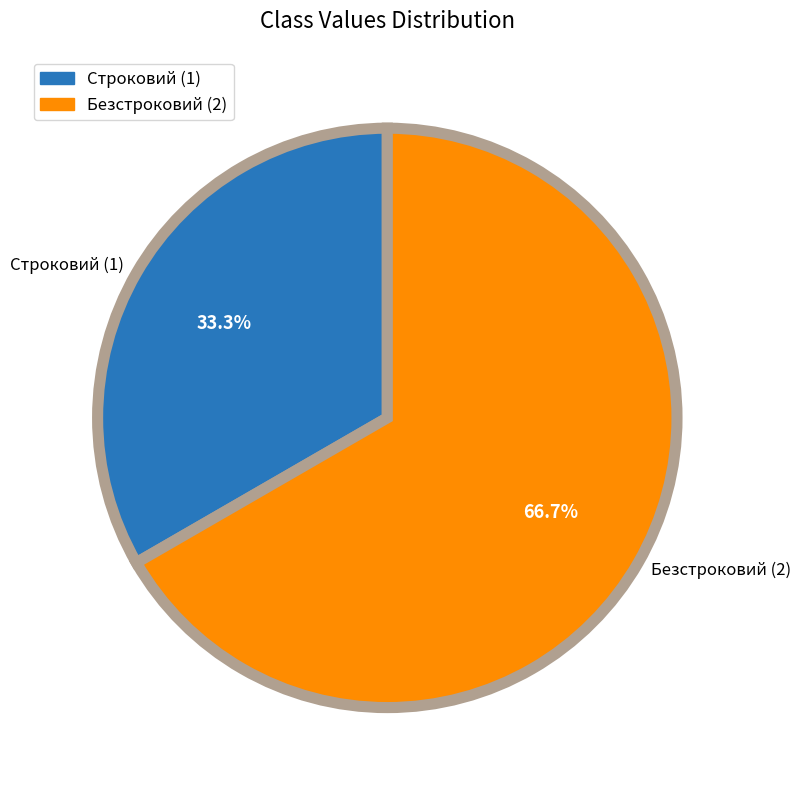

The Строковий slice represents 44% of the pie. True or false?

False